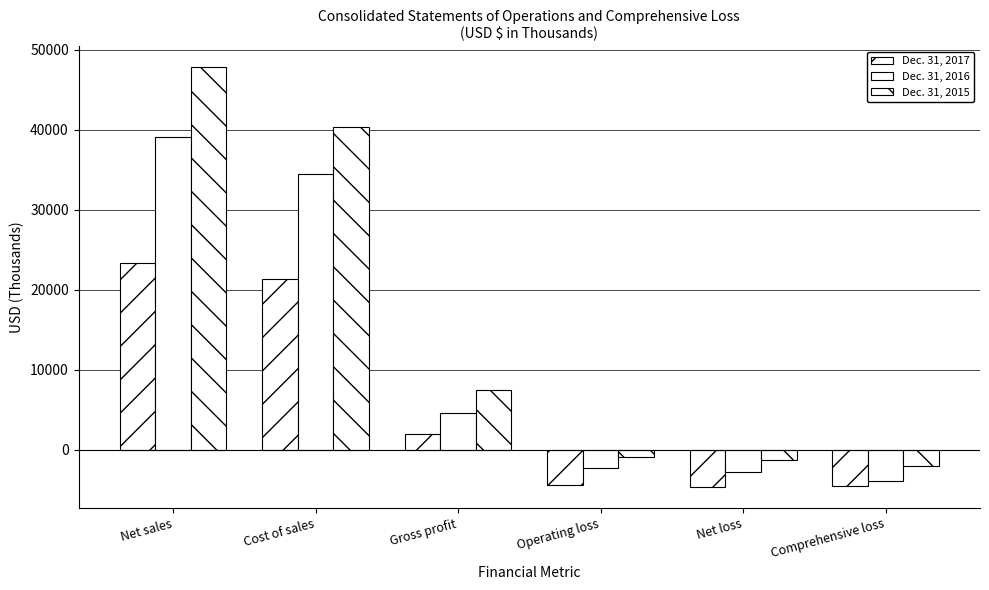

Which label corresponds to the largest value in the chart?

Net sales